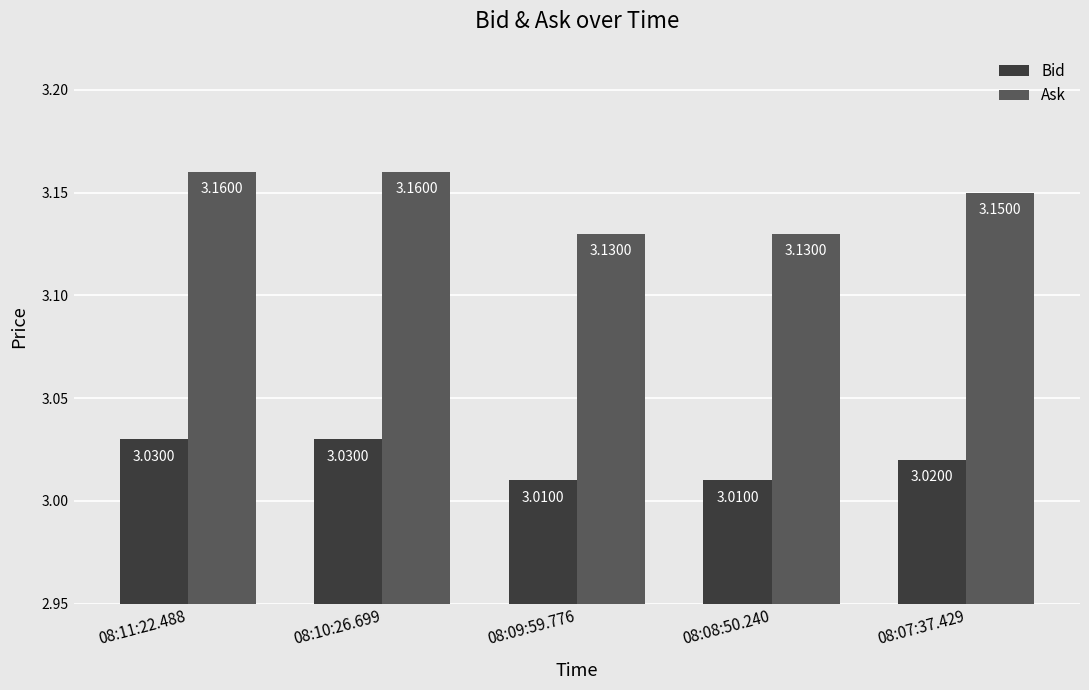

Which series has the widest spread of values?

Ask